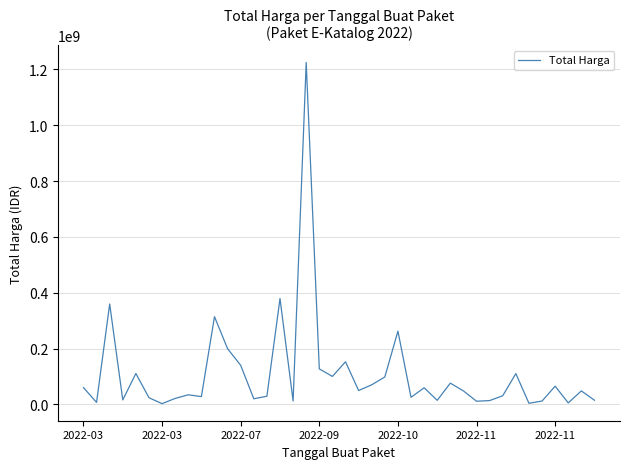

What is the greatest value displayed?

1224682000